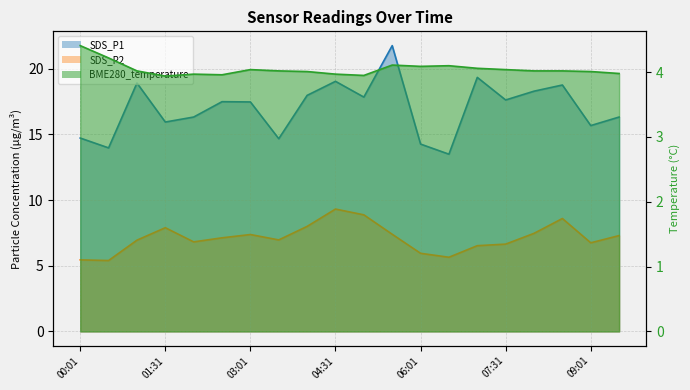

What position from the right is 7?

13